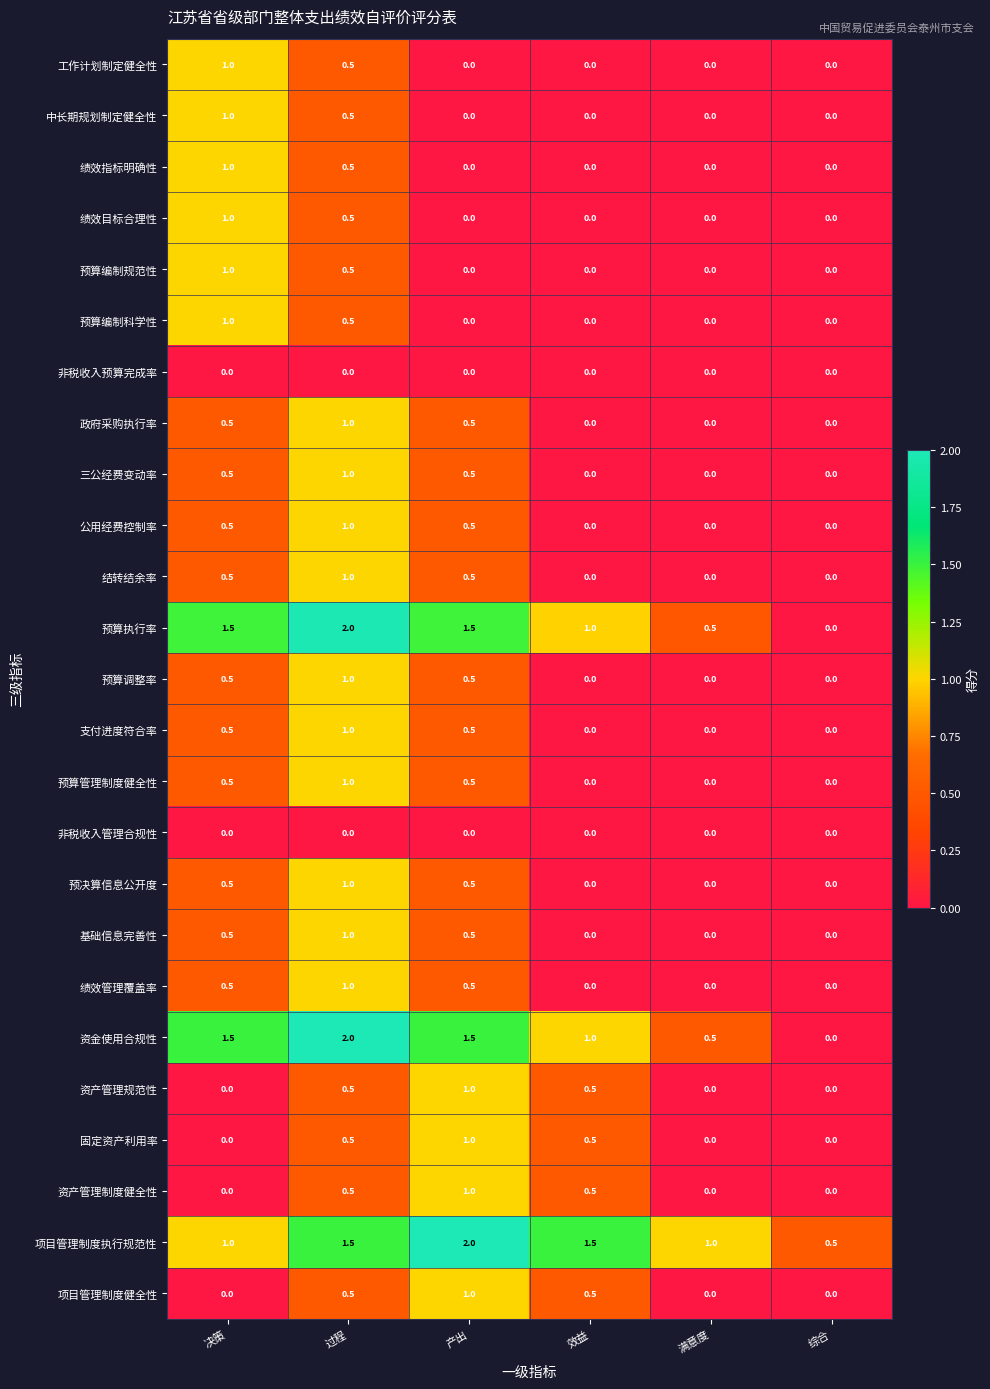

The 三公经费变动率 series shows 1.0 at 过程. True or false?

True